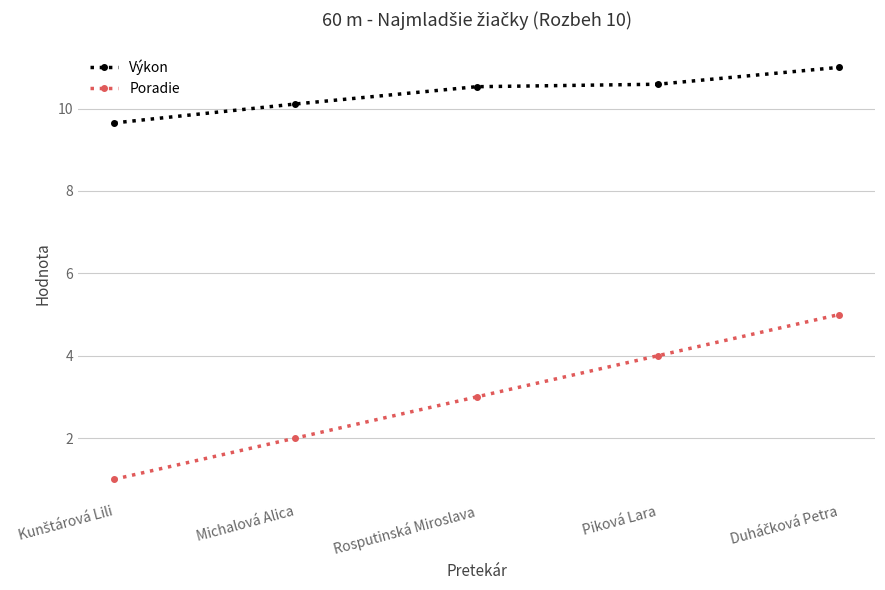

The Výkon series shows 3.9 at Piková Lara. True or false?

False